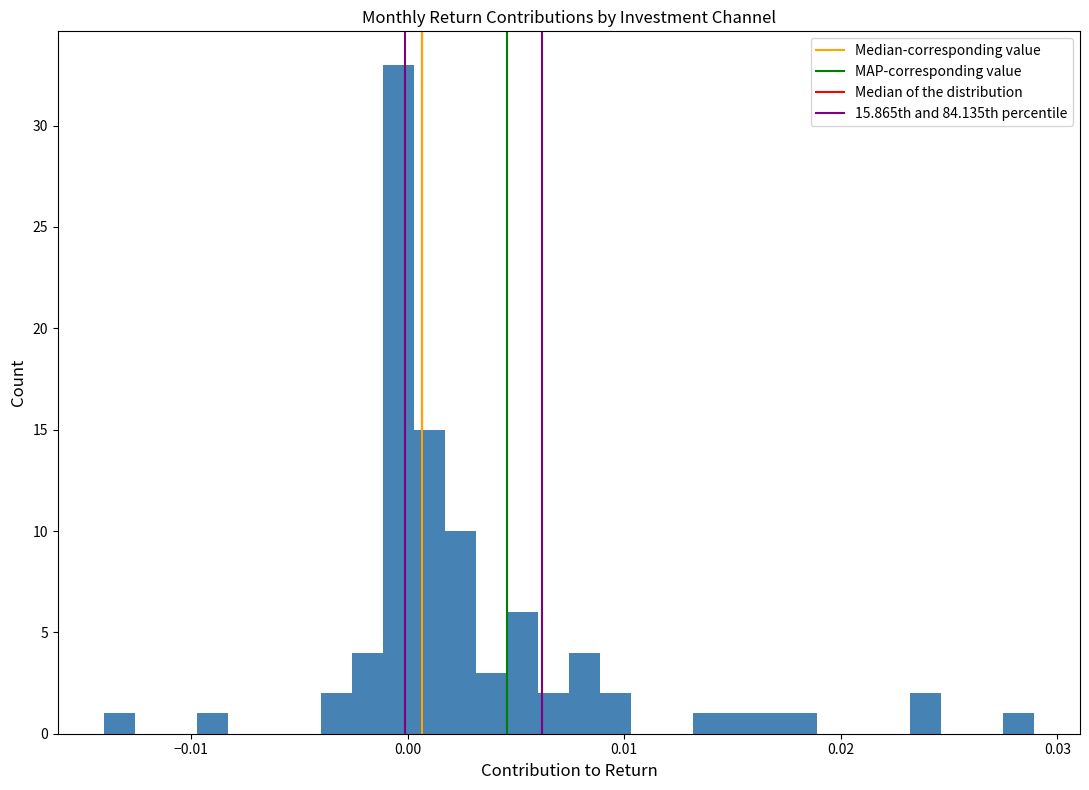

Around what value on the x-axis is the tallest bar? Give the approximate position of its centre, as read against the axis.

0.000